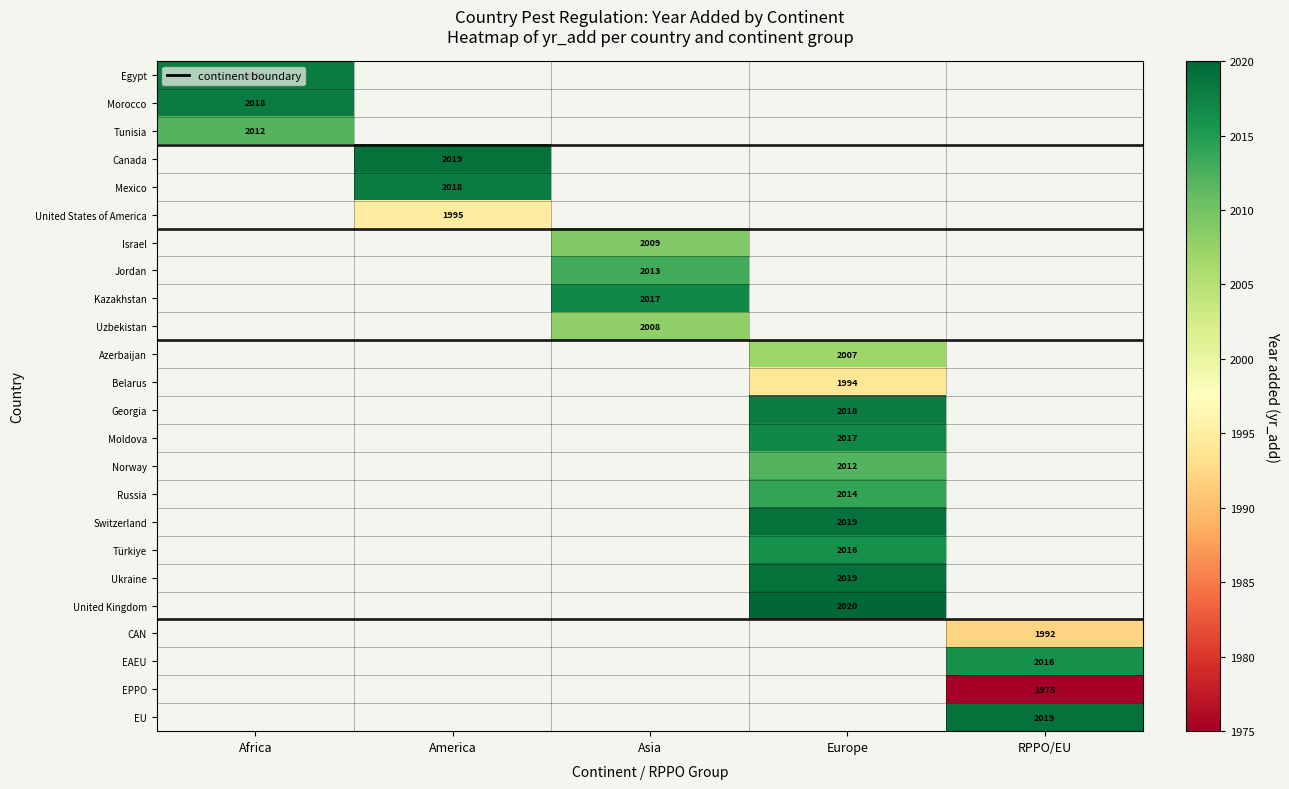

What is the maximum value shown in the chart?

2020.0